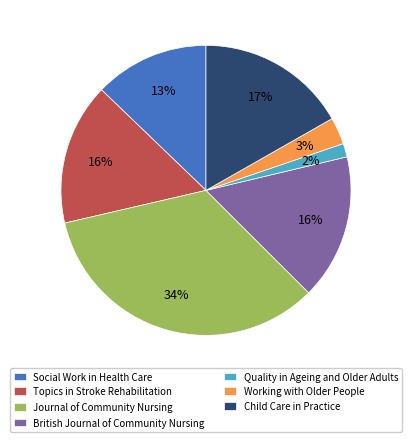

Is there a majority slice in this chart?

No